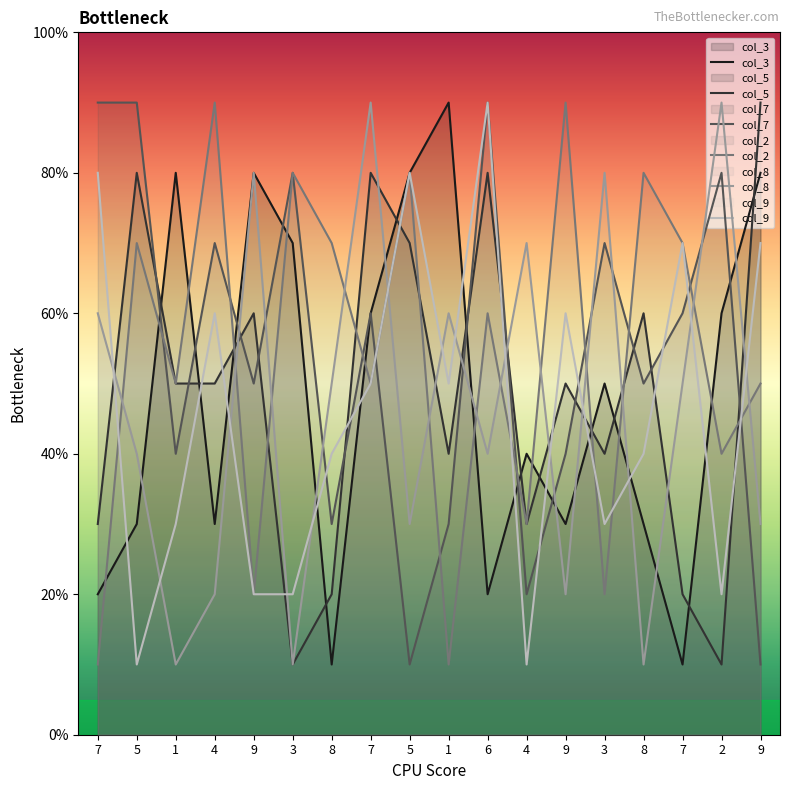

Where is col_3 nearest to the value 5?

3